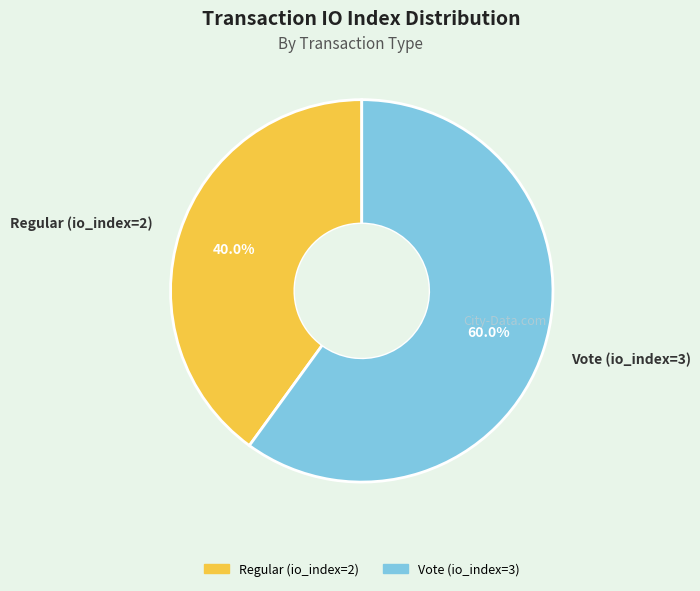

What is the ratio of the value at Vote (io_index=3) to the value at Regular (io_index=2)?

1.5